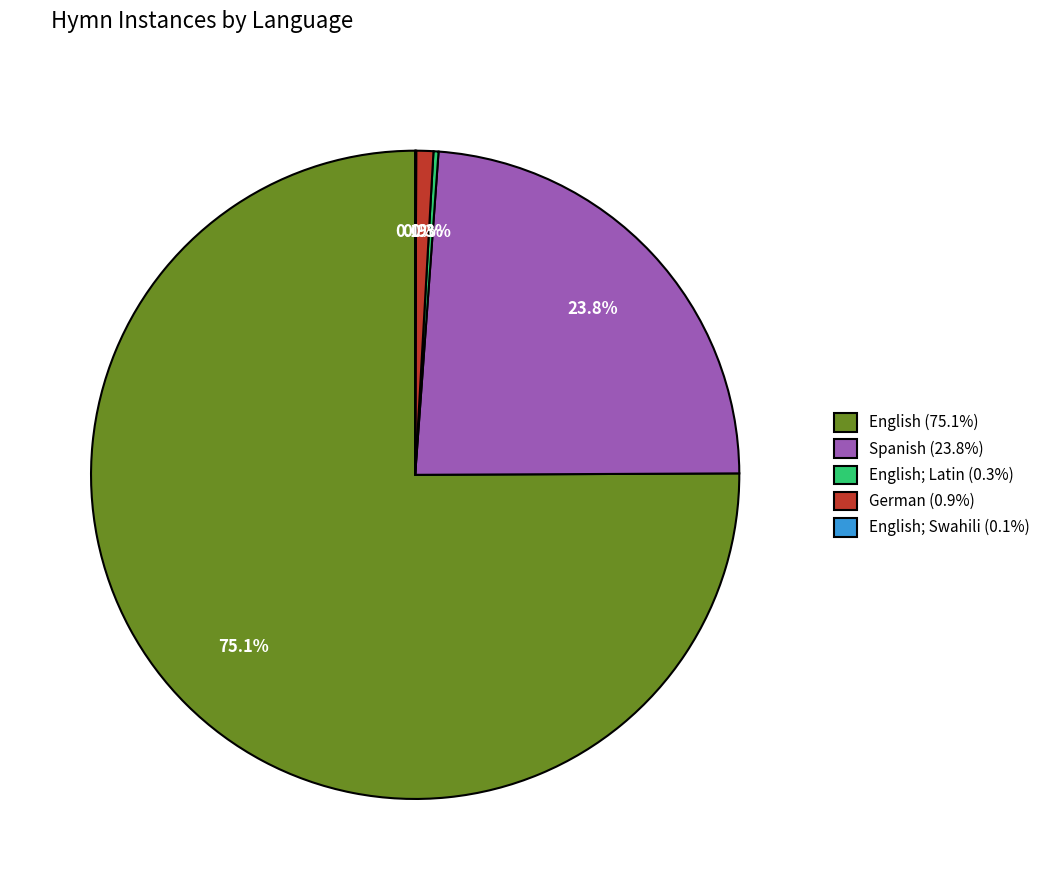

Which category accounts for the majority?

English (75.1%)